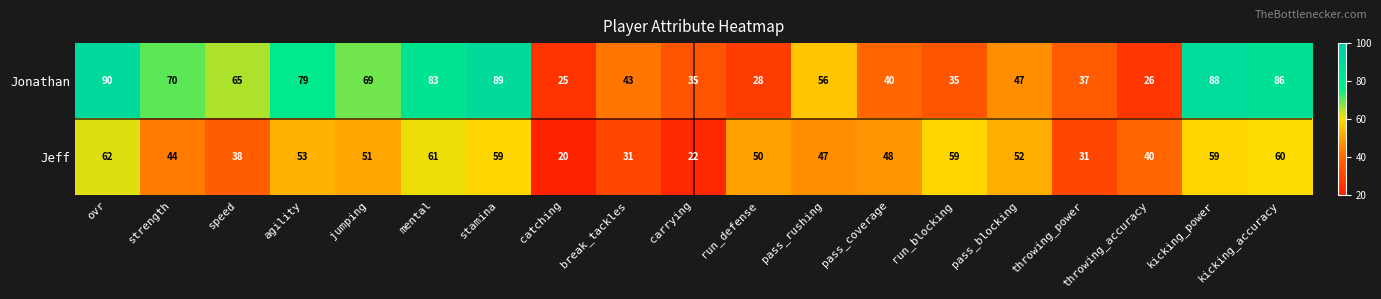

What is the average value of the Jonathan series?

57